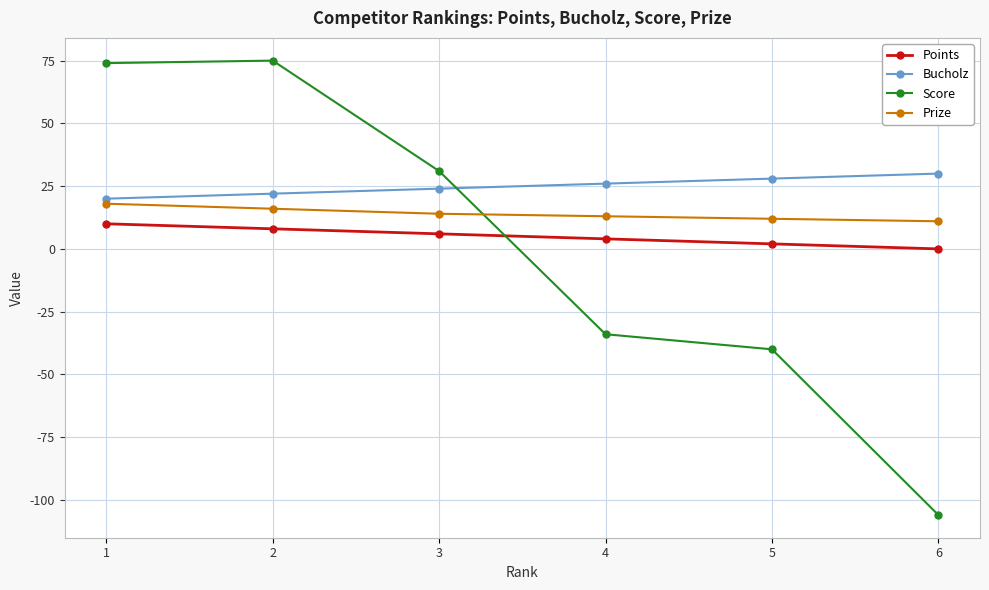

What is the sum of the Score values at 4 and 6?

-140